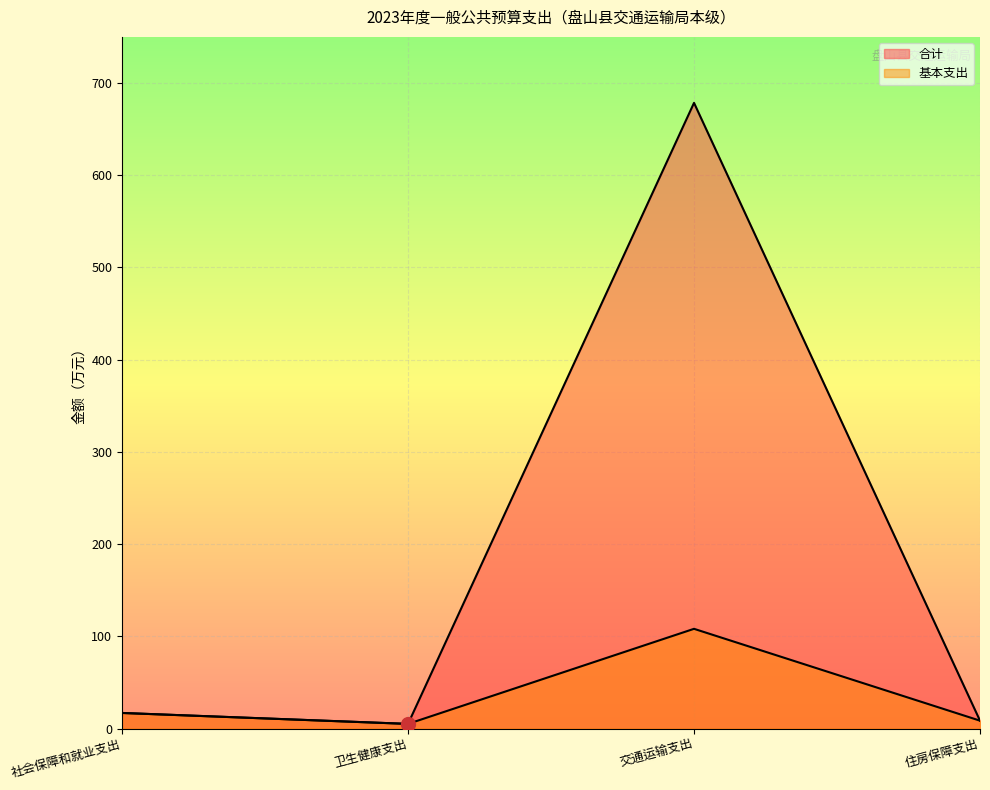

At how many categories does at least one series exceed 315?

1